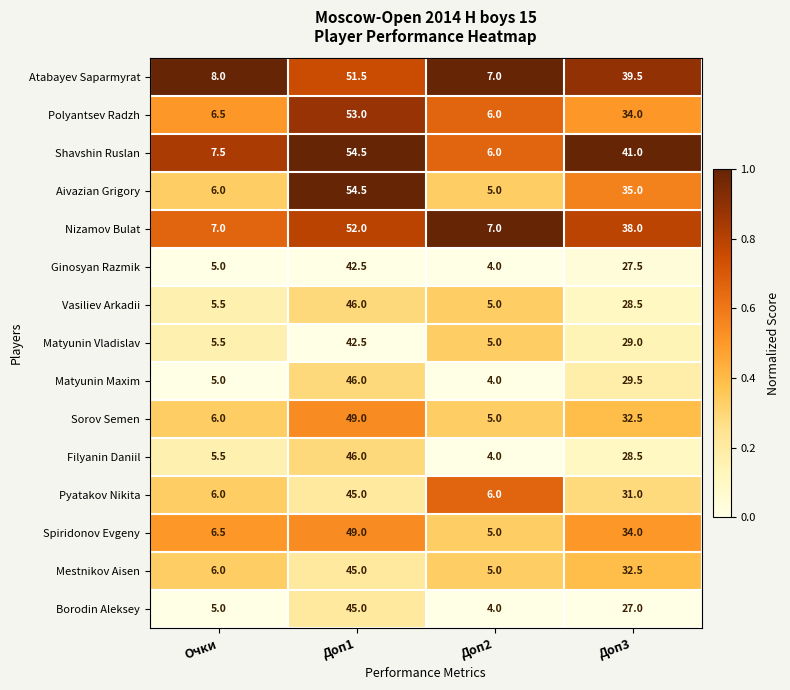

How many series are shown in this chart?

15